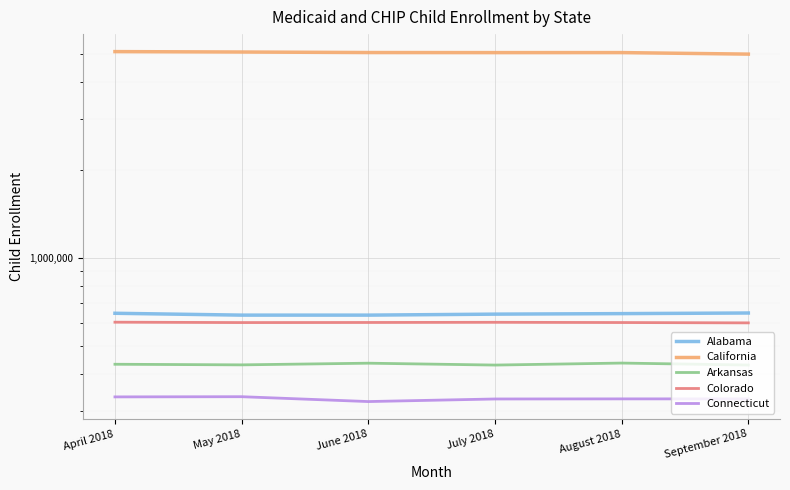

True or false: Arkansas and Connecticut intersect in this chart.

False